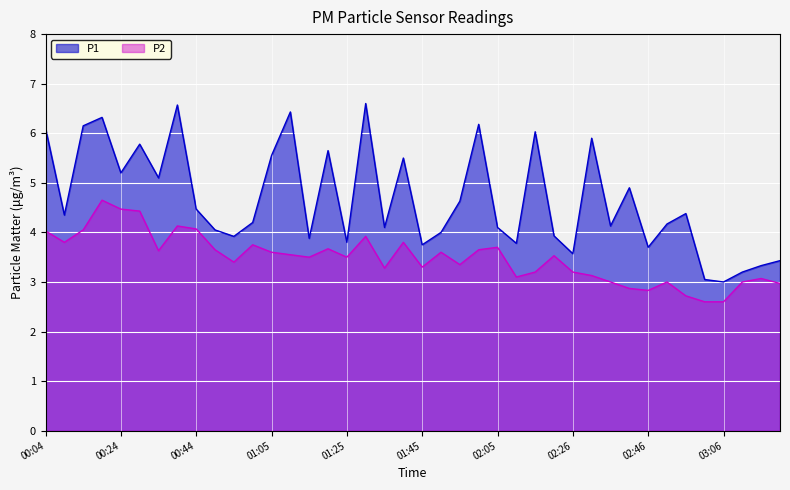

Which category has the highest value across all series?

01:30